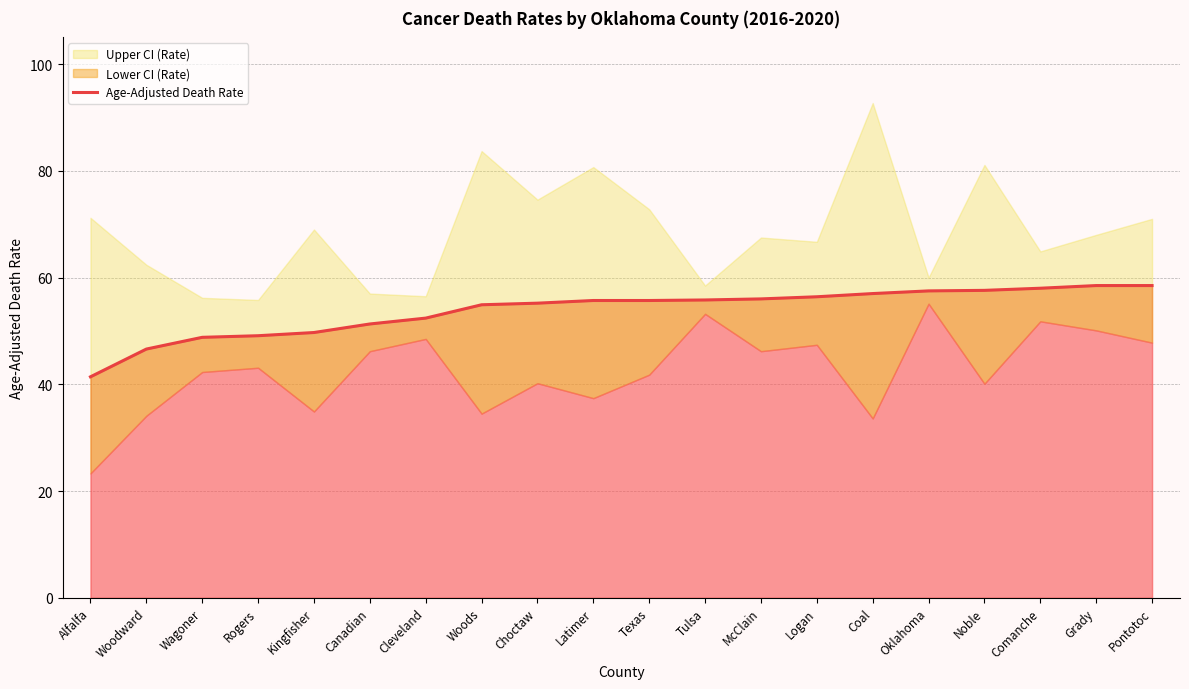

True or false: there are more than 2 points higher than both neighbors.

False